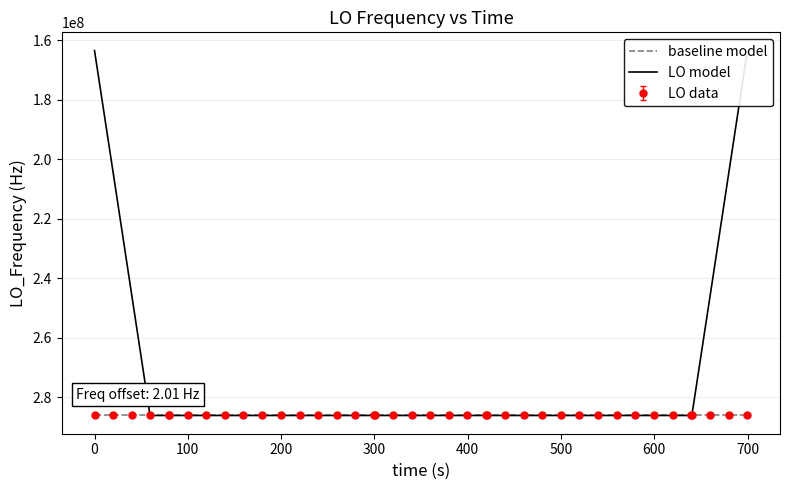

How many series are shown in this chart?

2